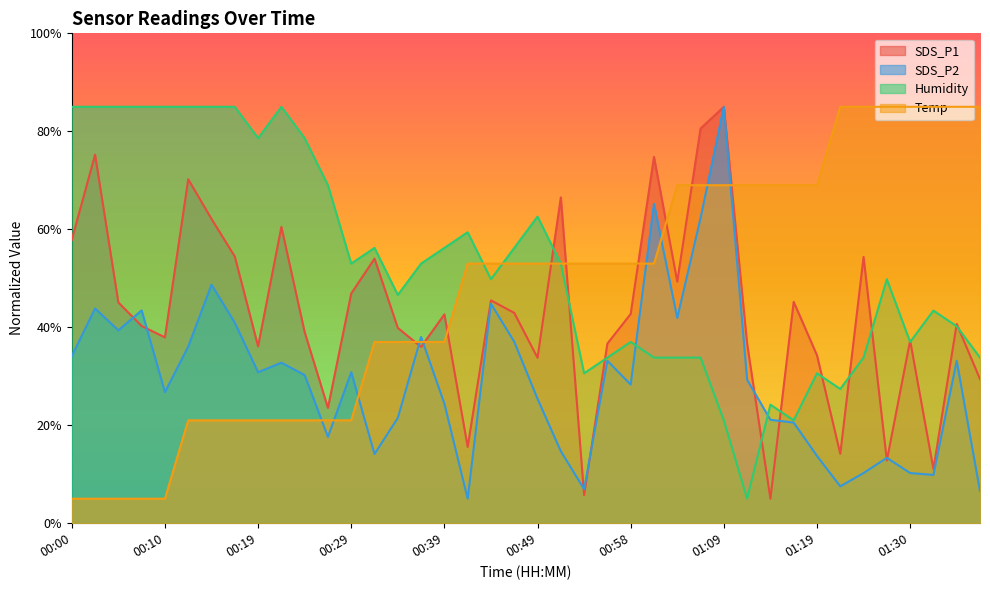

How many values in the SDS_P2 series exceed 30?

20